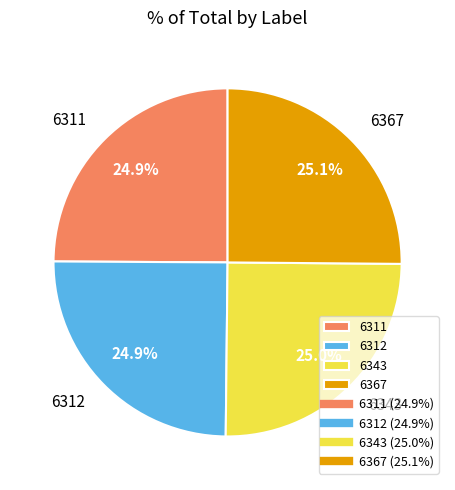

Count the number of slices in the pie.

4